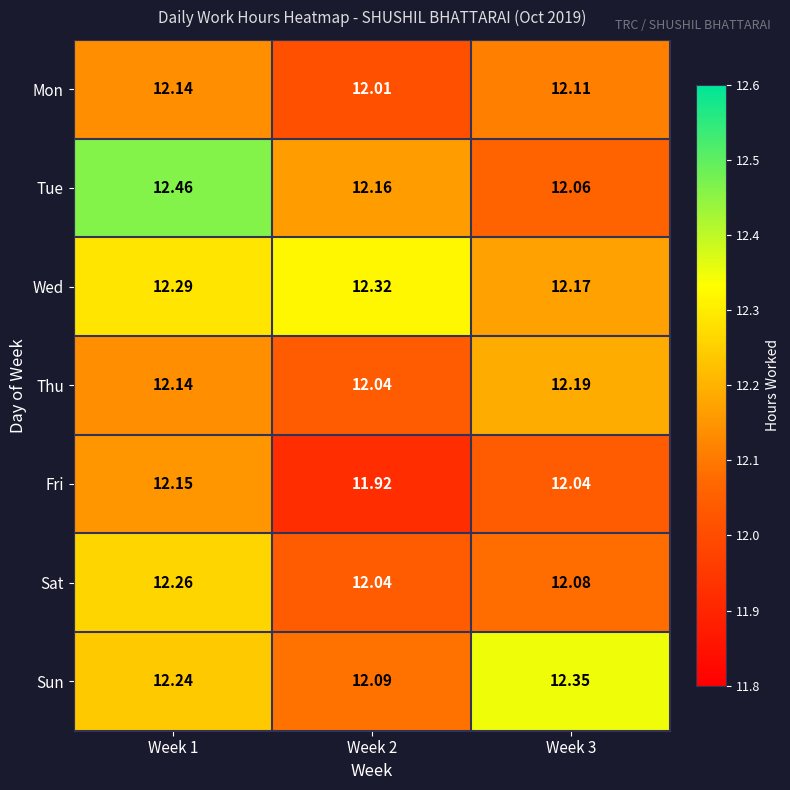

Rank the series at Week 3 from highest to lowest value.

Sun, Thu, Wed, Mon, Sat, Tue, Fri